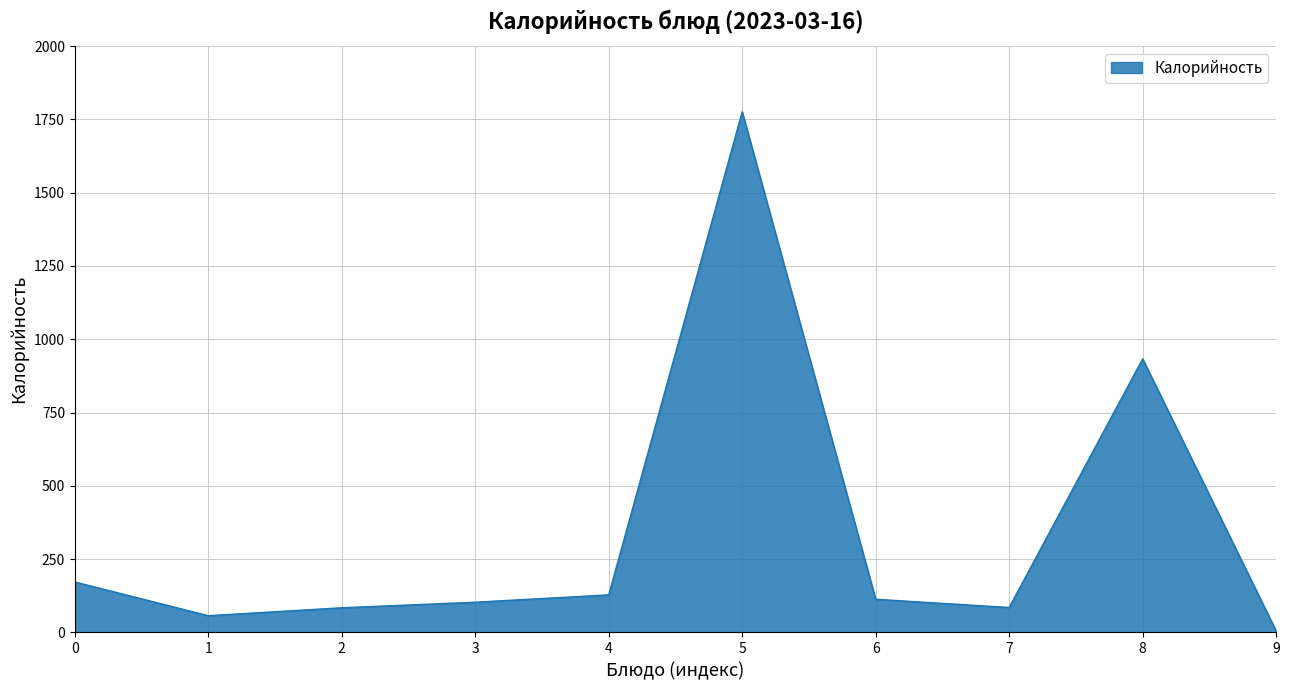

The value at 5 is 1776. True or false?

True